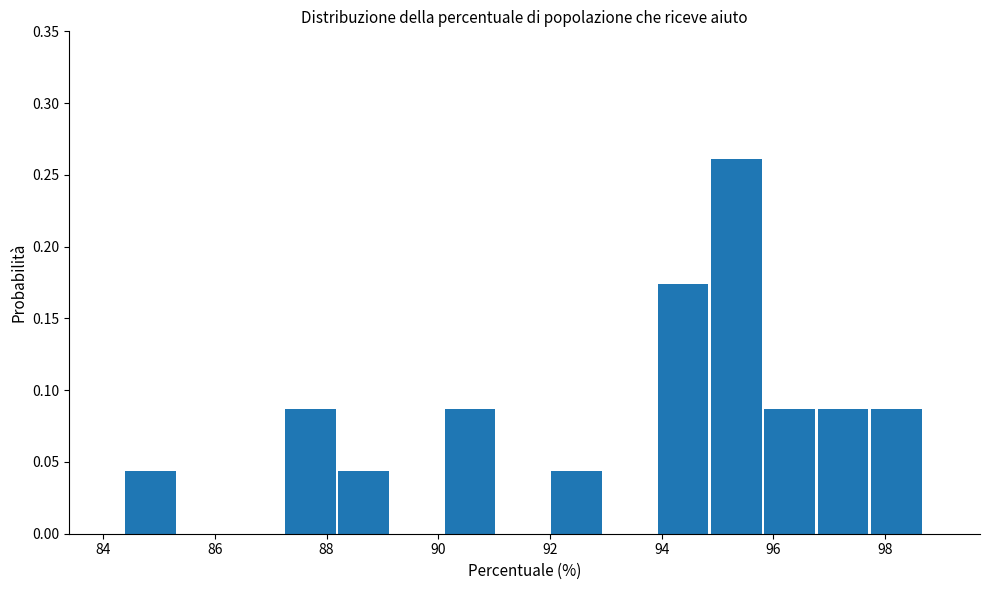

Reading left to right, list every bar in this chart as the range it spans on the x-axis followed by its height. Neither the bar edges nor the heights are printed on the chart, so give them approximately, as read against the axes.

84.4 to 85.4: 0.045
85.4 to 86.4: 0
86.4 to 87.2: 0
87.2 to 88.2: 0.085
88.2 to 89.2: 0.045
89.2 to 90.2: 0
90.2 to 91.0: 0.085
91.0 to 92.0: 0
92.0 to 93.0: 0.045
93.0 to 94.0: 0
94.0 to 94.8: 0.175
94.8 to 95.8: 0.260
95.8 to 96.8: 0.085
96.8 to 97.8: 0.085
97.8 to 98.8: 0.085